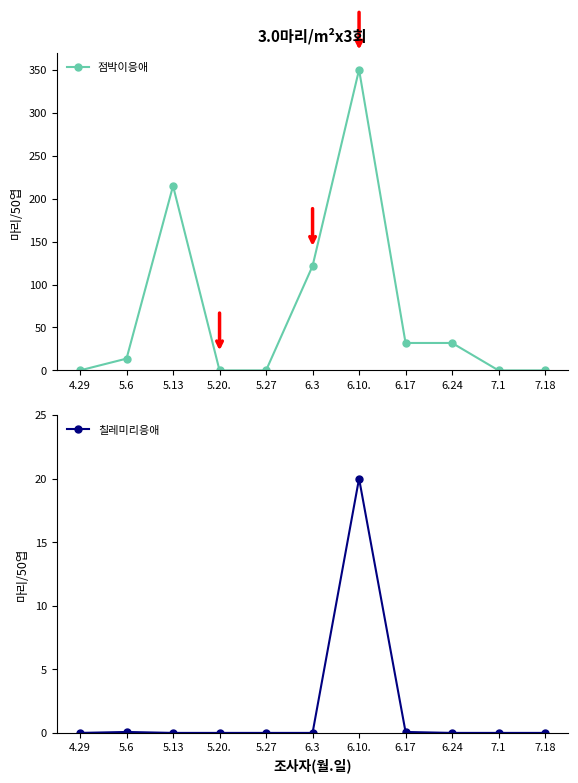

The value of 칠레미리응애 at 6.24 is 0.0. True or false?

True